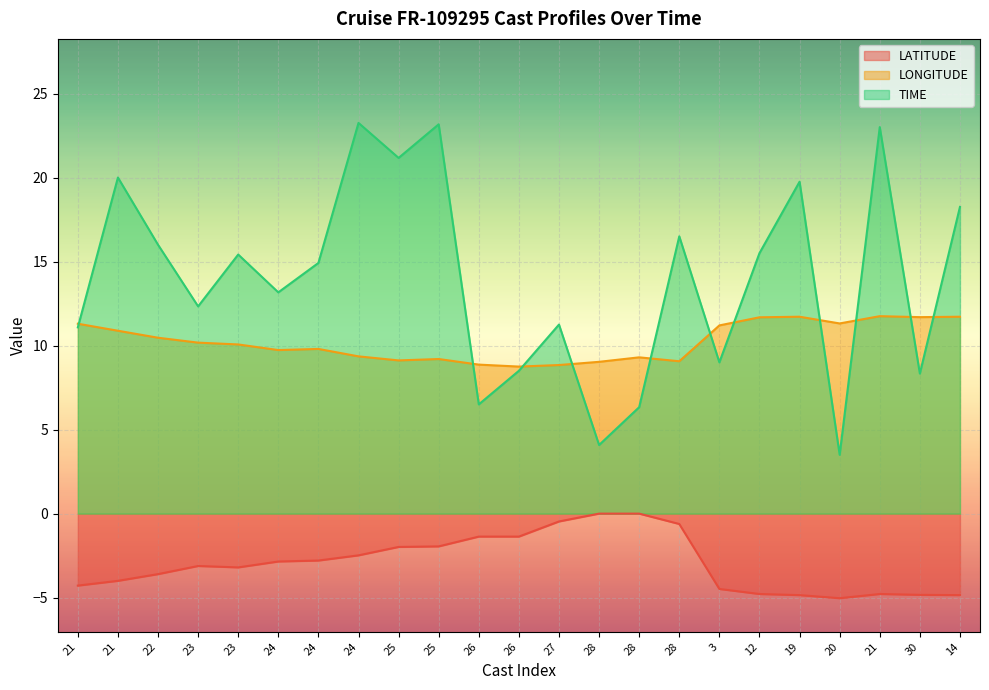

Read the LATITUDE value at 12.

-4.8